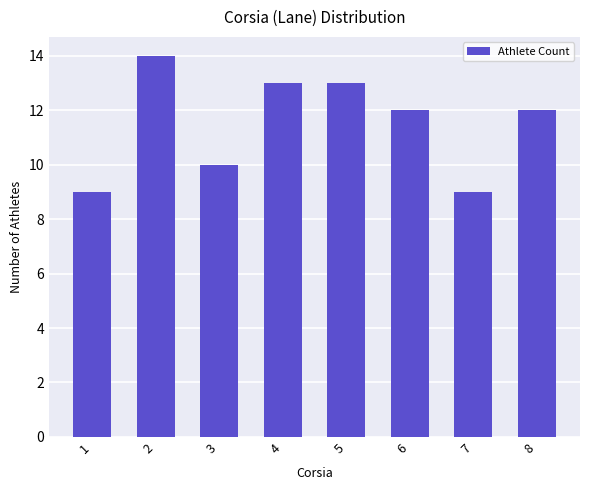

What is the smallest value displayed?

9